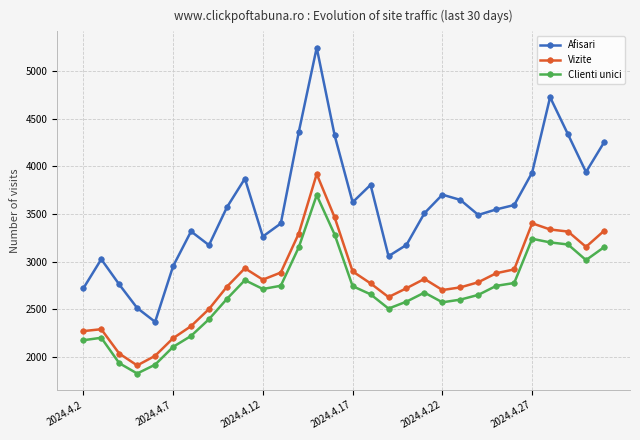

List the series in order of their peak value, lowest first.

Clienti unici, Vizite, Afisari